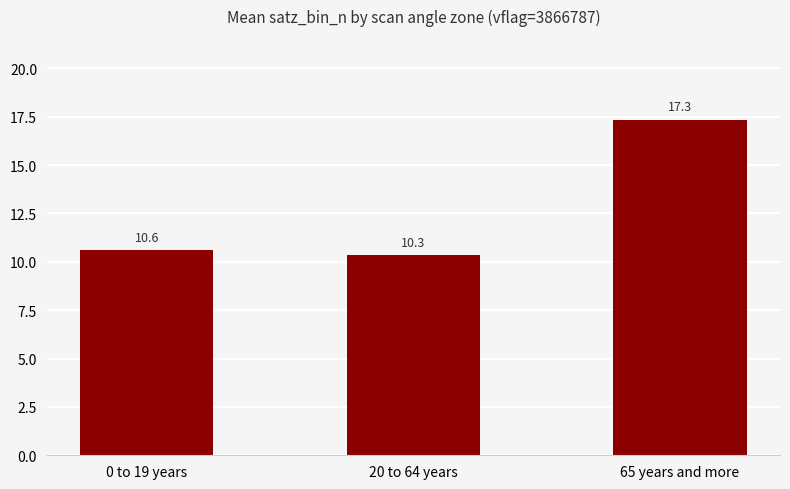

Where is the data nearest to the value 13?

0 to 19 years